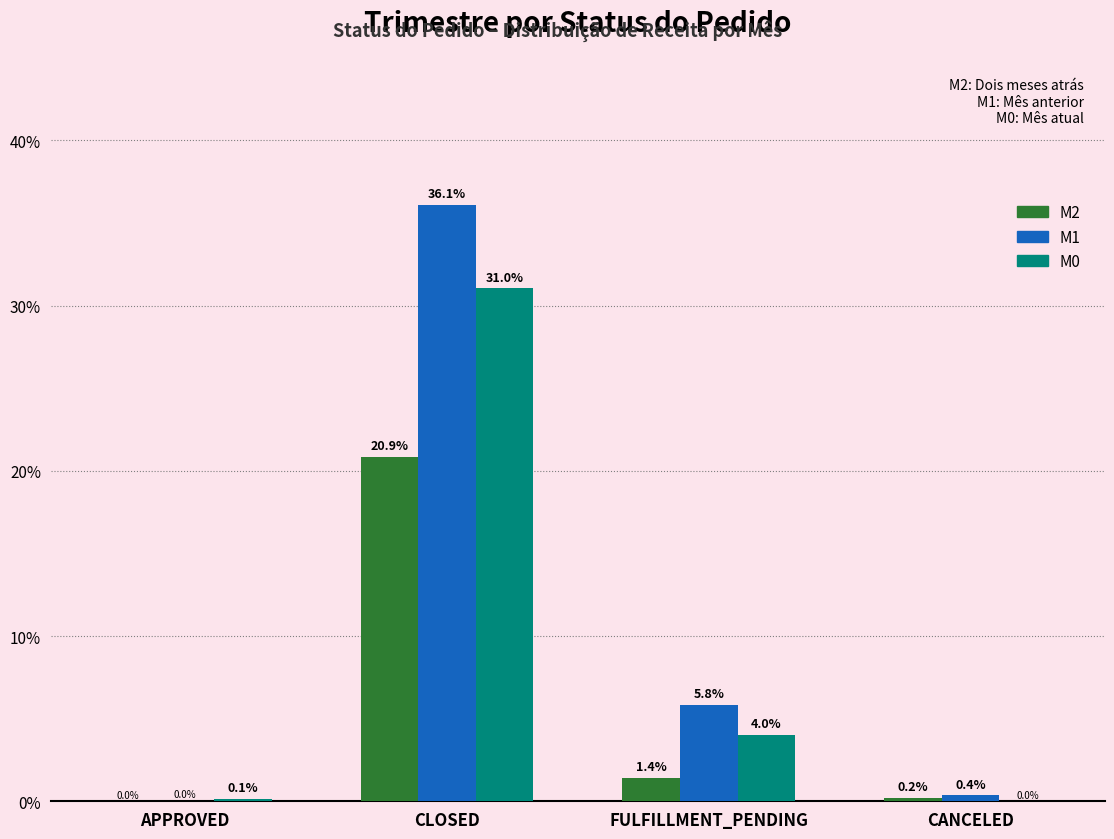

Between APPROVED and CLOSED, which series saw the biggest shift?

M1